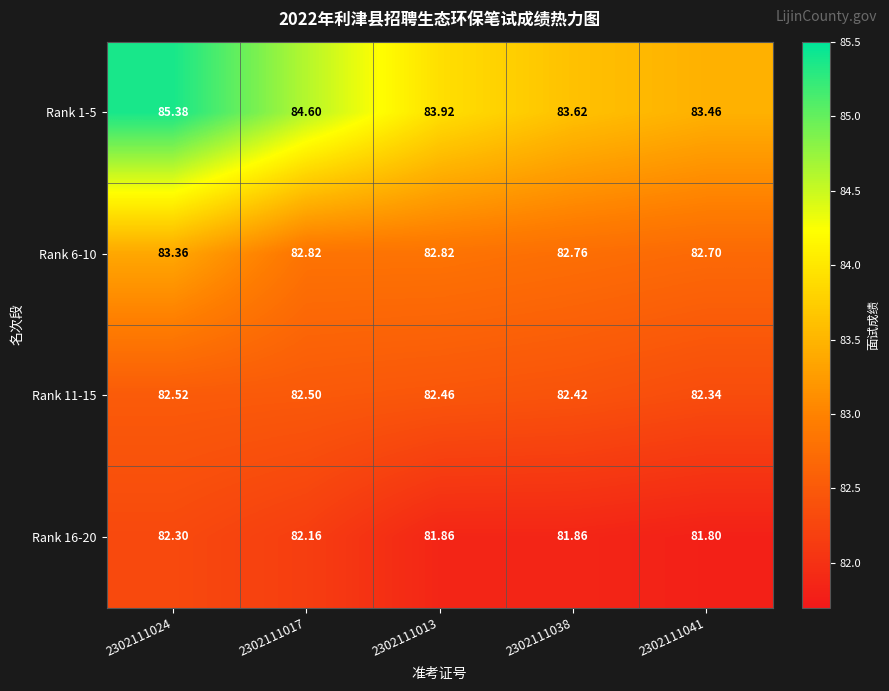

Is the value of Rank 11-15 at 2302111024 greater than the value of Rank 16-20 at 2302111017?

Yes